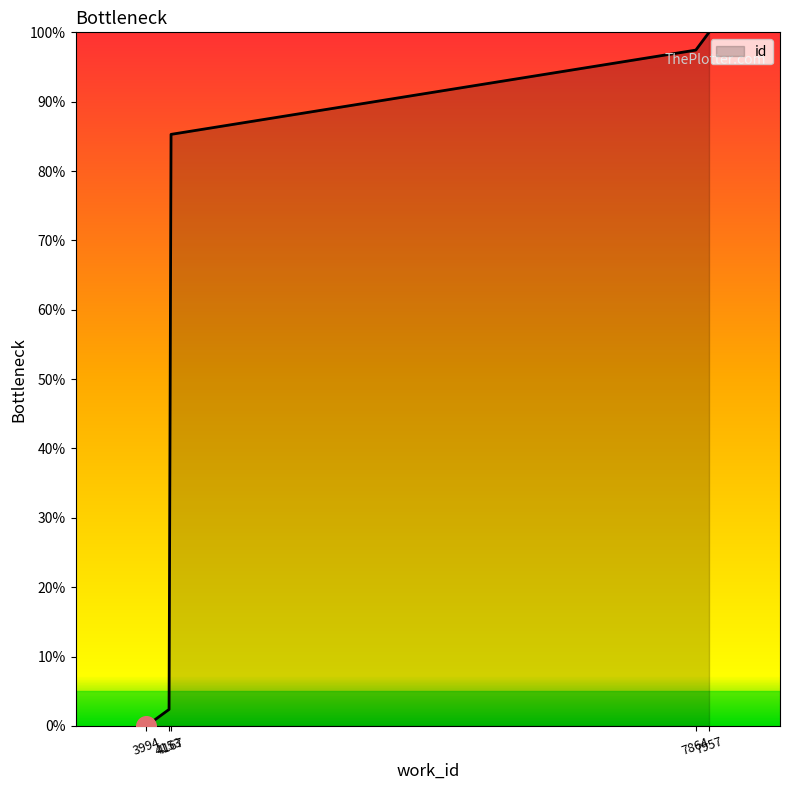

What is the change in value from 4167 to 7957?

+14.7